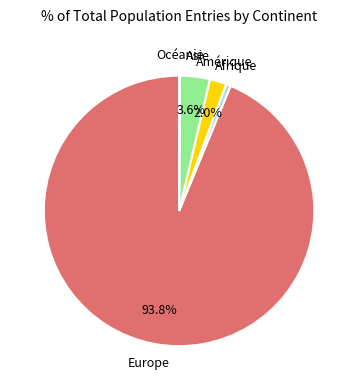

Is there any slice that represents more than half of the pie?

Yes